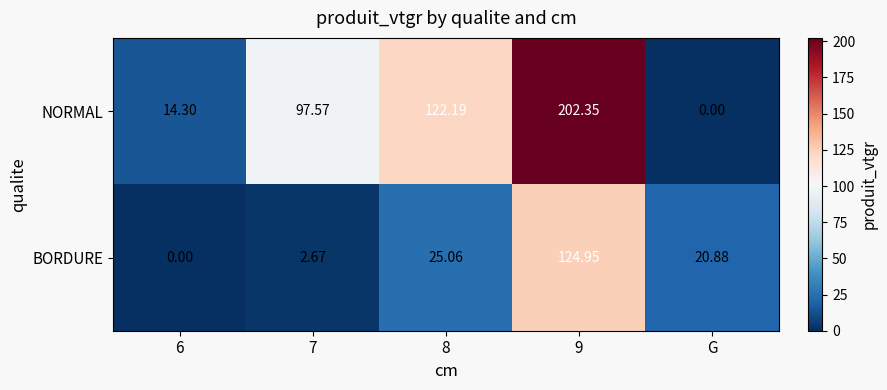

Which series has the largest total across all categories?

NORMAL